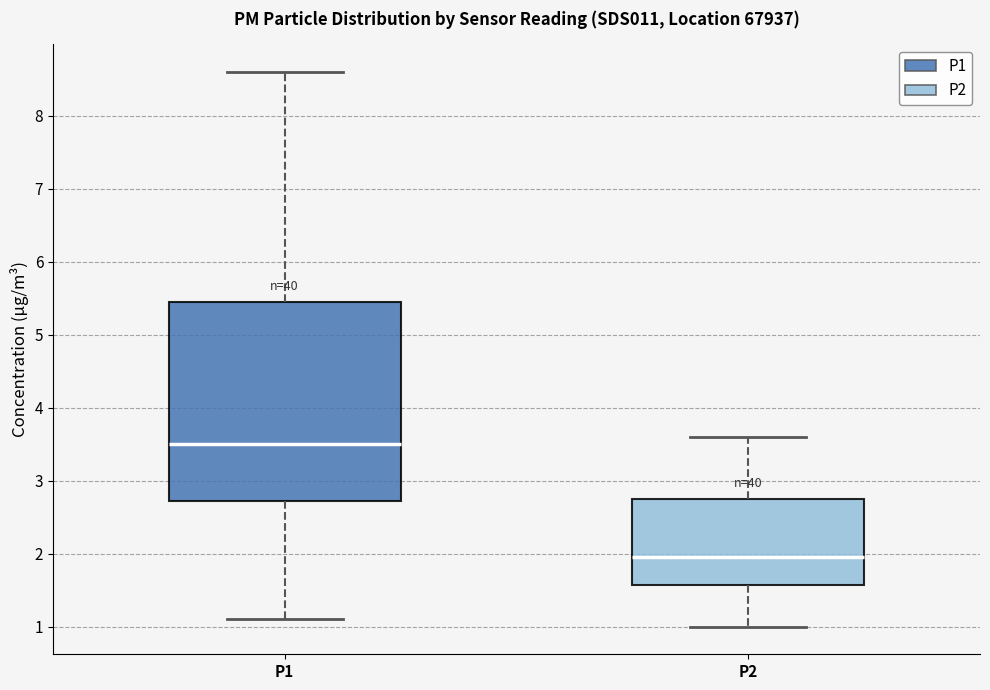

Which box's median line is the highest?

P1